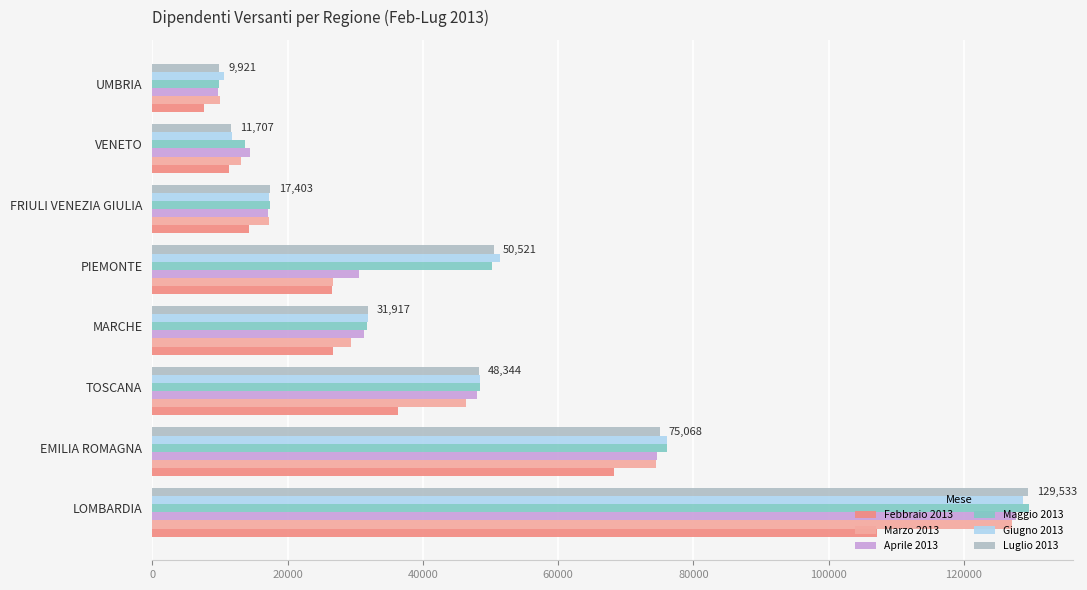

True or false: Giugno 2013 has a value of 31934 at MARCHE.

True